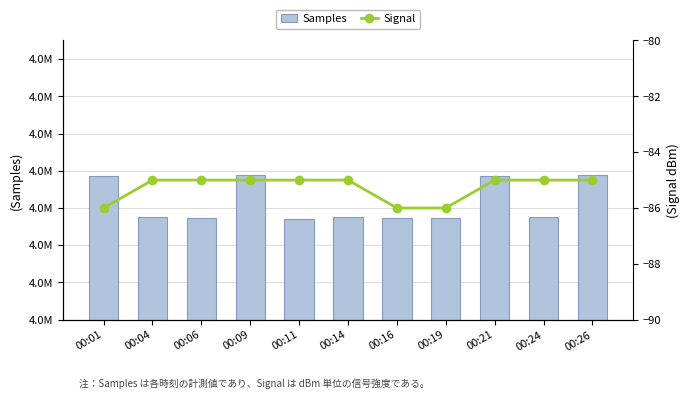

What is the total value across all series at 00:26?

4177459